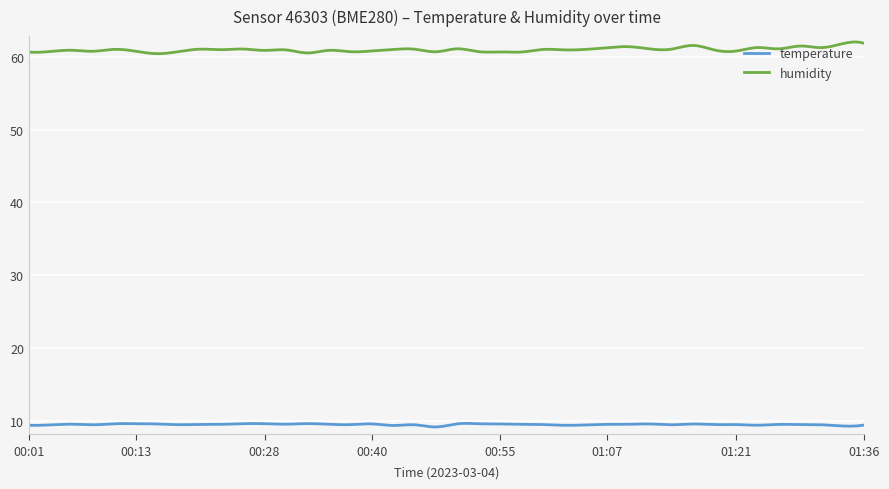

Does the chart have visible grid lines?

Yes